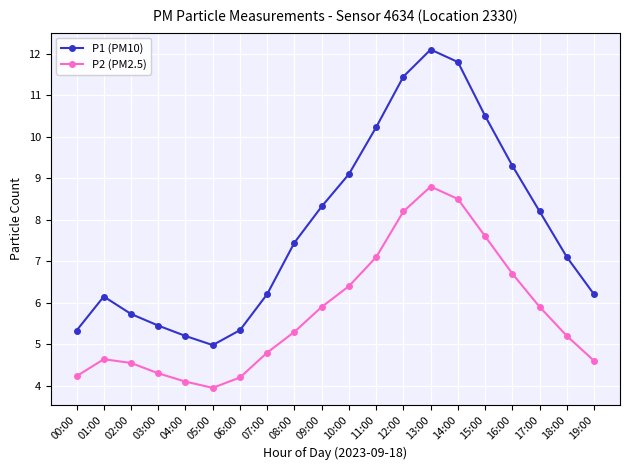

True or false: P1 (PM10) and P2 (PM2.5) cross at least once.

False